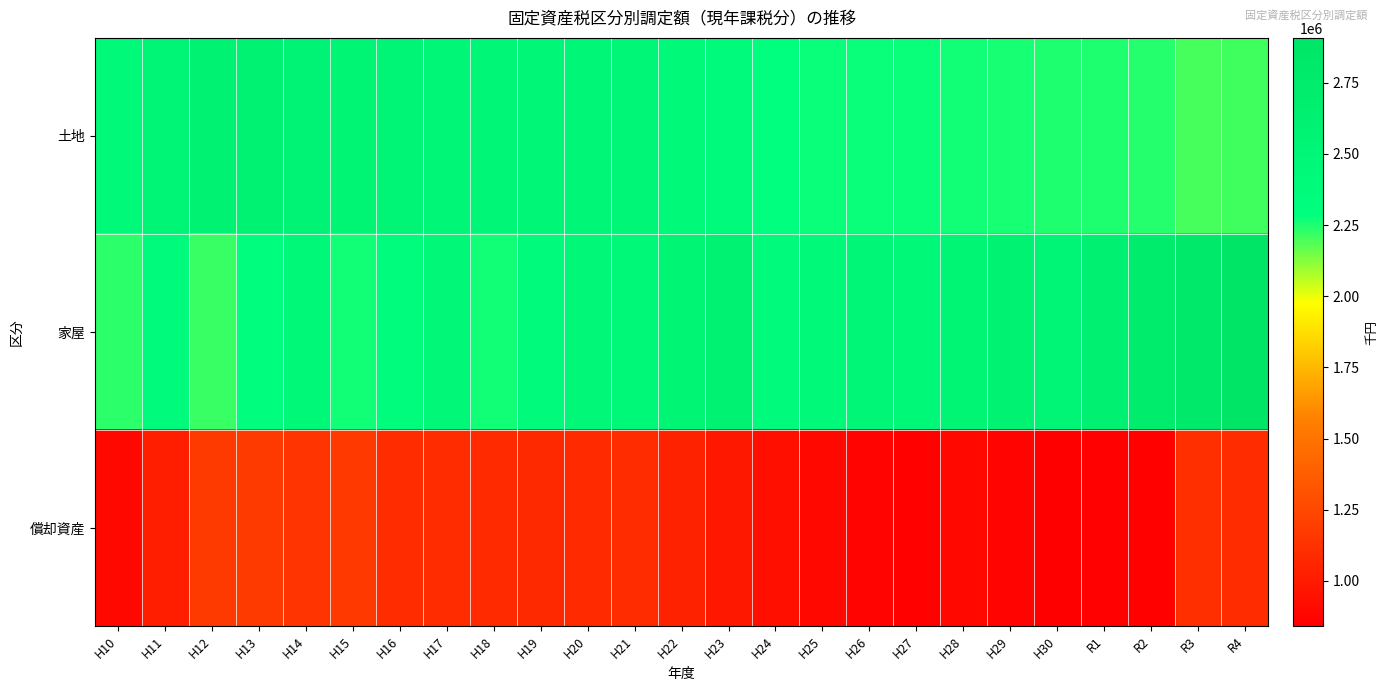

Between H29 and H21, which is larger?

H21